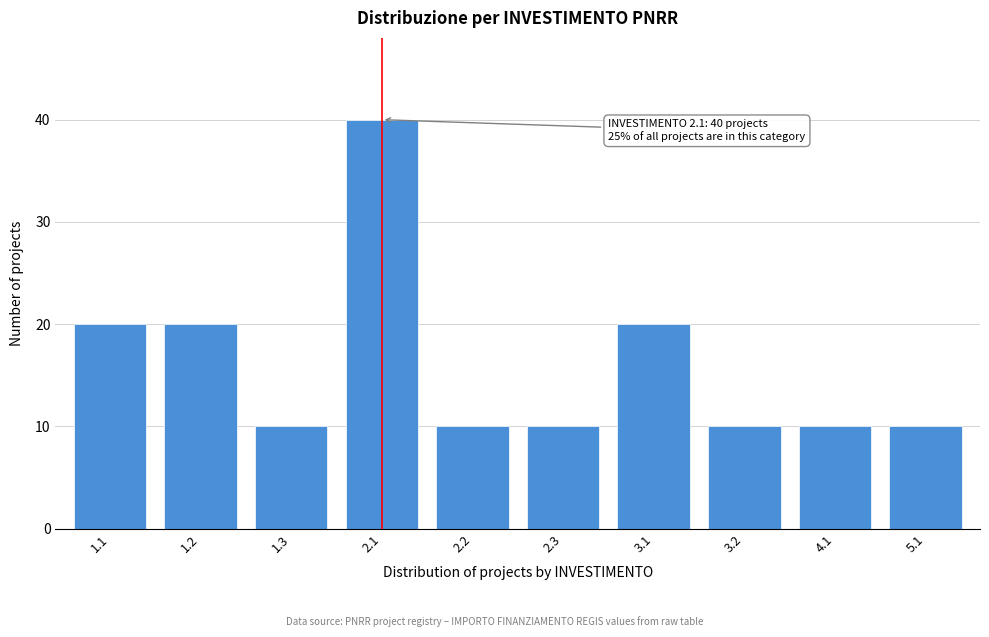

Reading left to right, what are all the values shown in this chart?

1.1=20	1.2=20	1.3=10	2.1=40	2.2=10	2.3=10	3.1=20	3.2=10	4.1=10	5.1=10